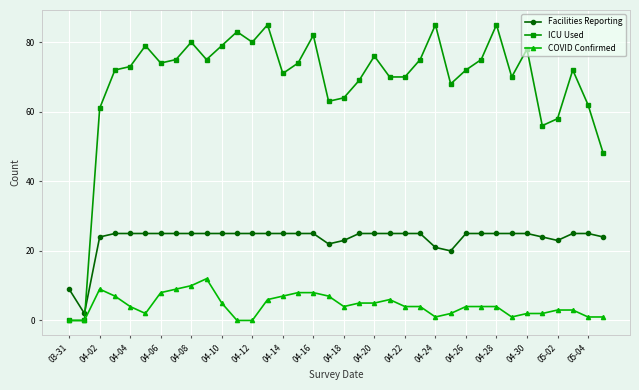

True or false: COVID Confirmed has more than 2 points higher than both neighbors.

True